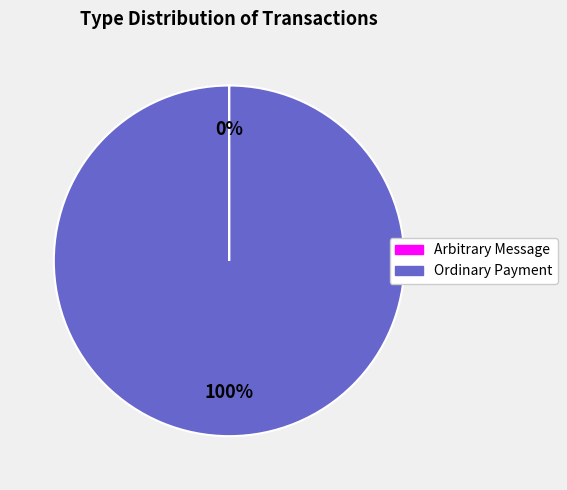

To the nearest percent, what is the average slice percentage?

50%